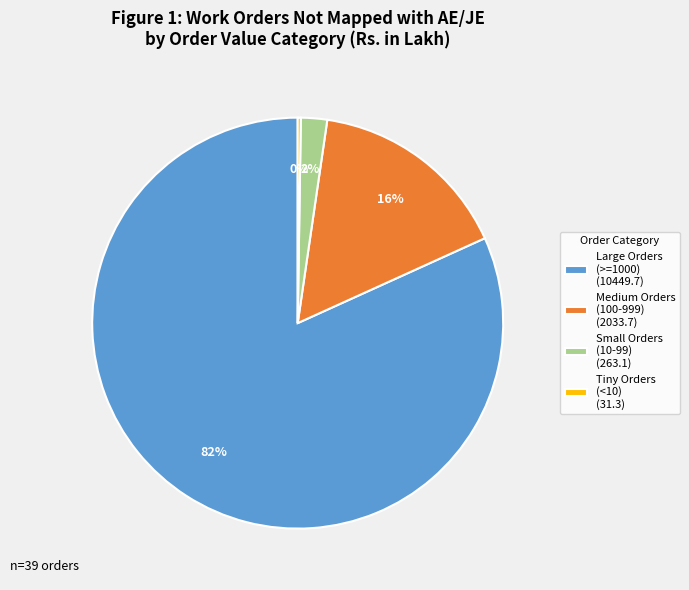

Is it true that Medium Orders (100-999) (2033.7) is 16% of the pie?

True